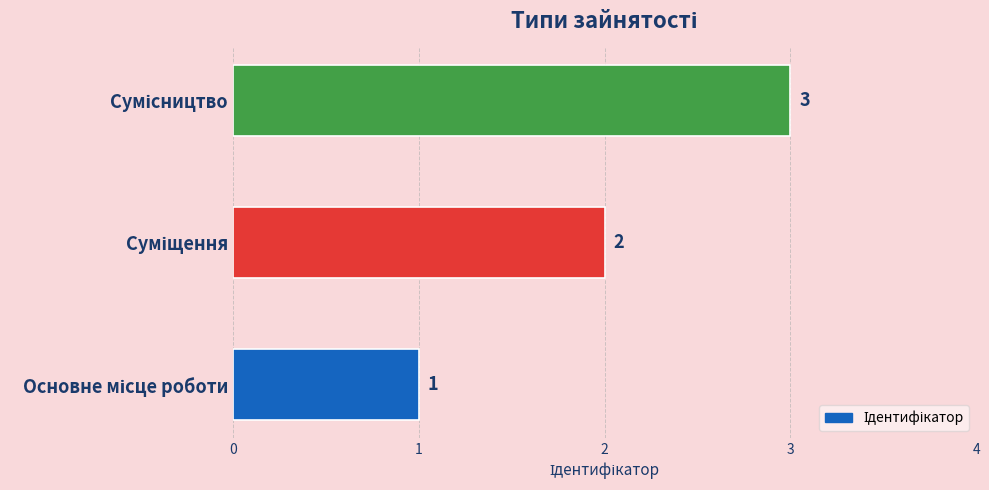

What is the greatest value displayed?

3